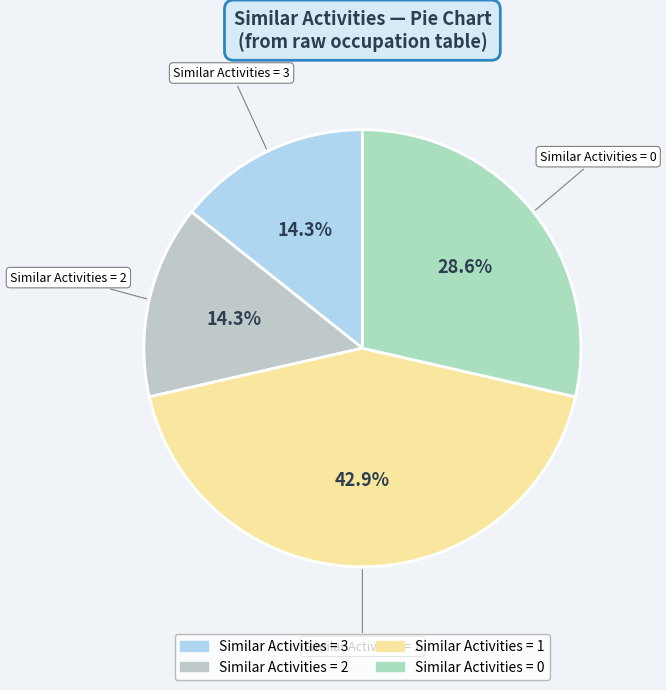

How many slices are in this pie chart?

4